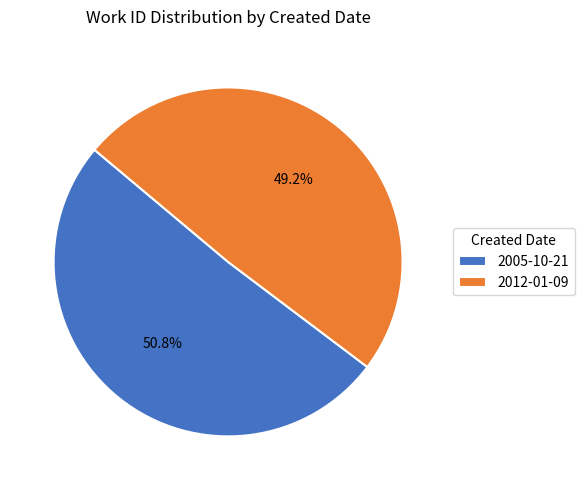

To the nearest percent, what is the difference between the largest and smallest slice percentages?

2%